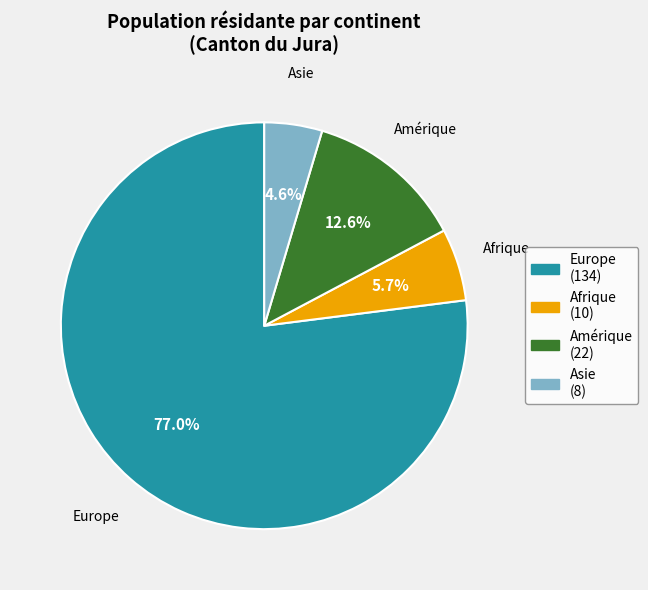

Combined, do Amérique (22) and Europe (134) account for over 50%?

Yes